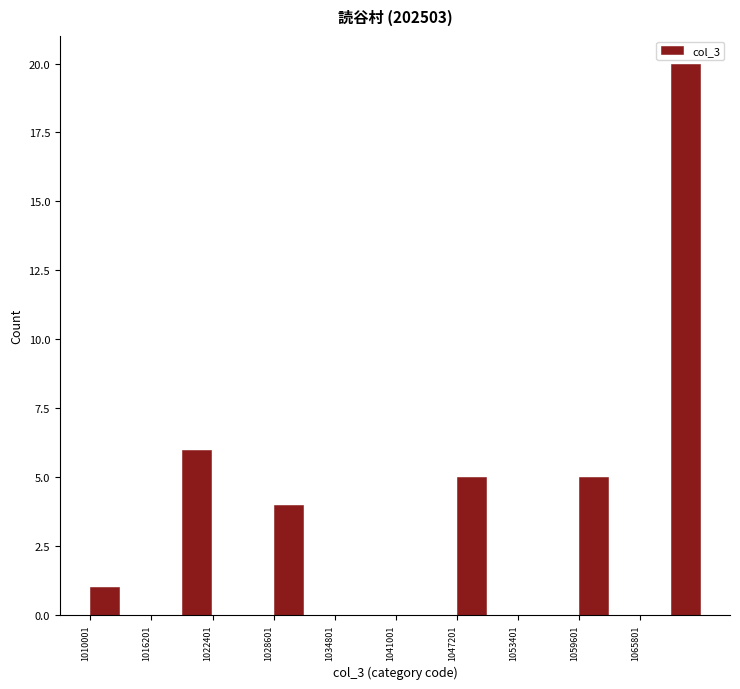

Around what value on the x-axis is the tallest bar? Give the approximate position of its centre, as read against the axis.

1070000